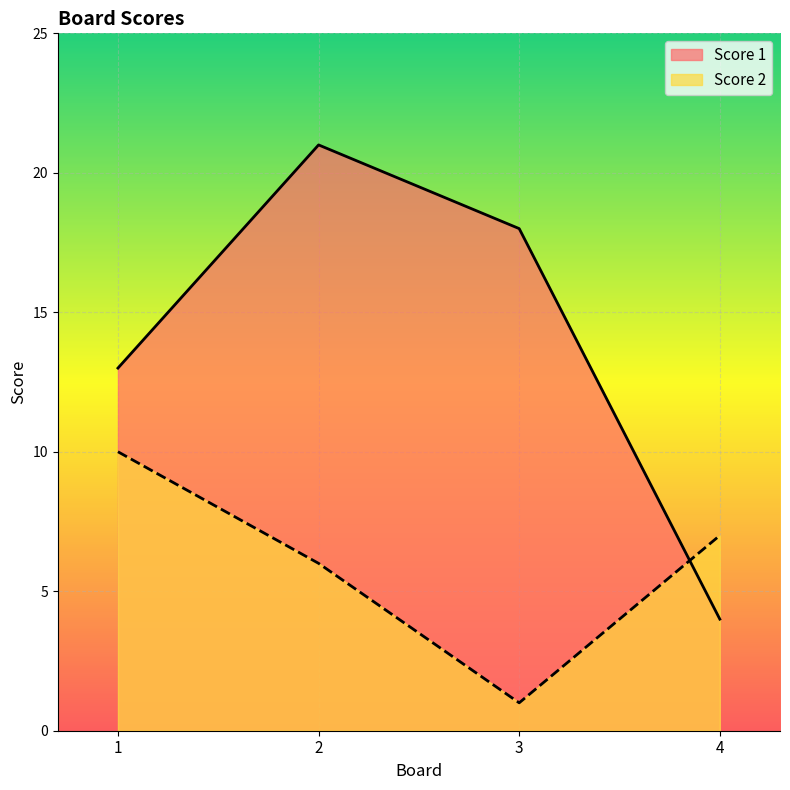

Which series has the widest spread of values?

Score 1